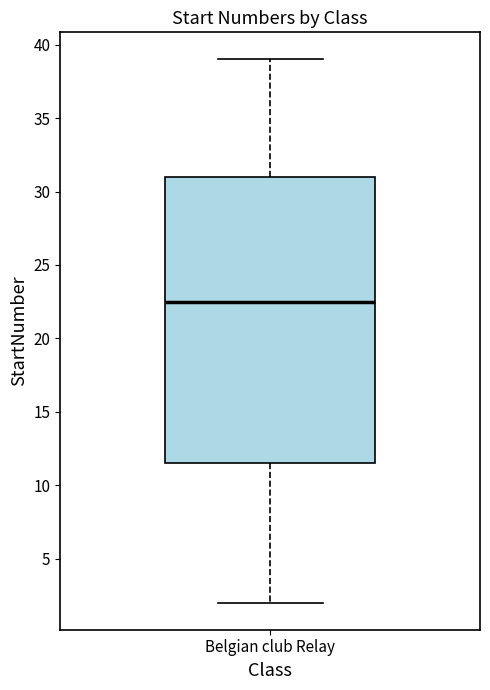

Where is the upper edge of the box for Belgian club Relay on the y-axis? The values are not printed on the chart, so give them approximately, as read against the axis.

31.0